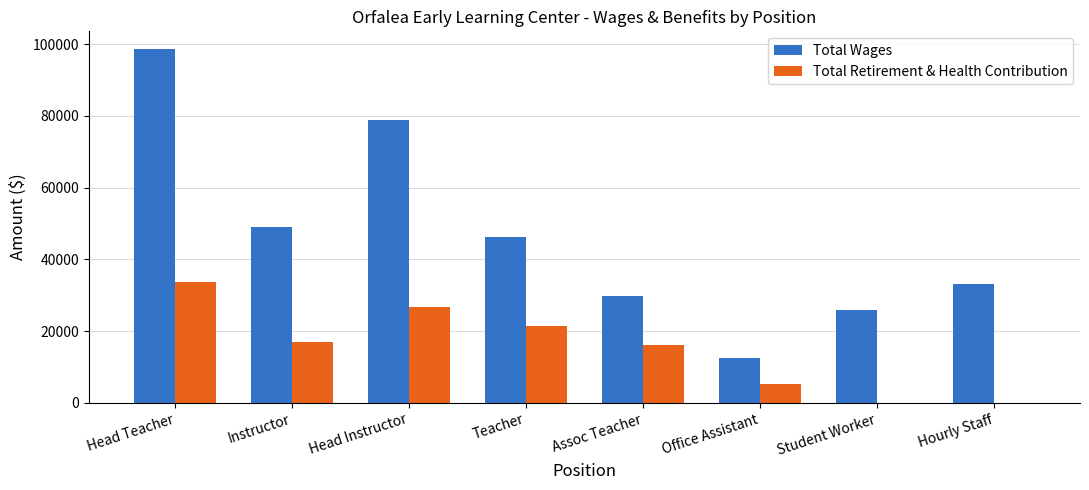

Count the number of data series in this chart.

2